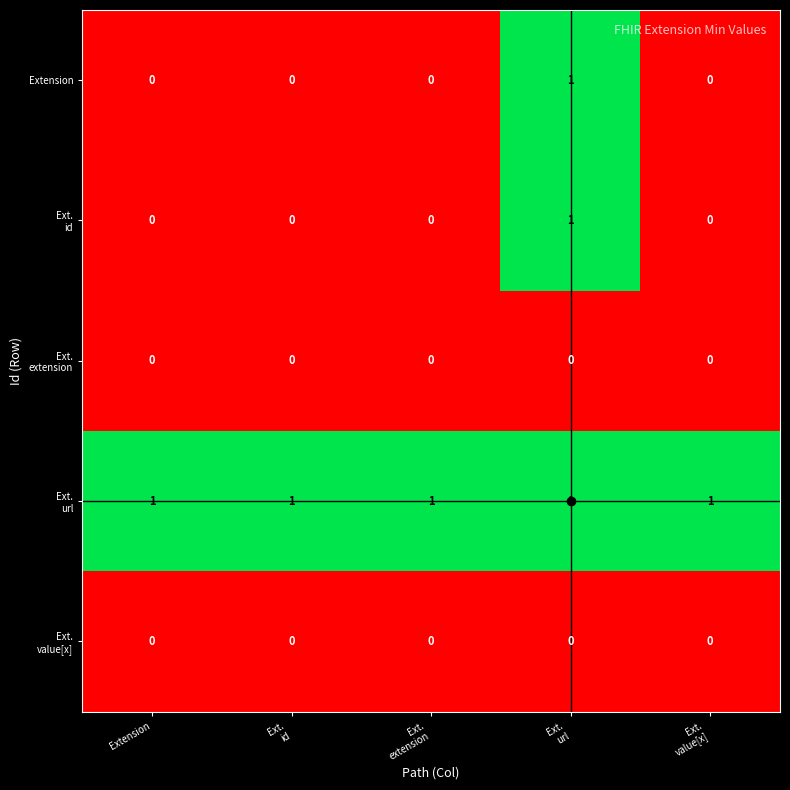

How many series are shown in this chart?

5